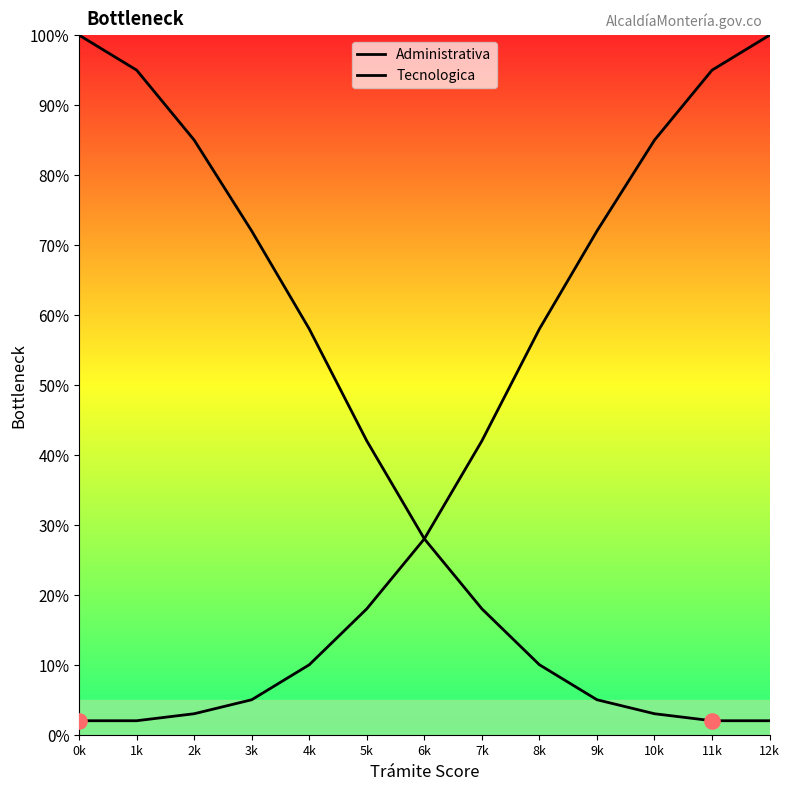

At how many categories does at least one series exceed 87?

4